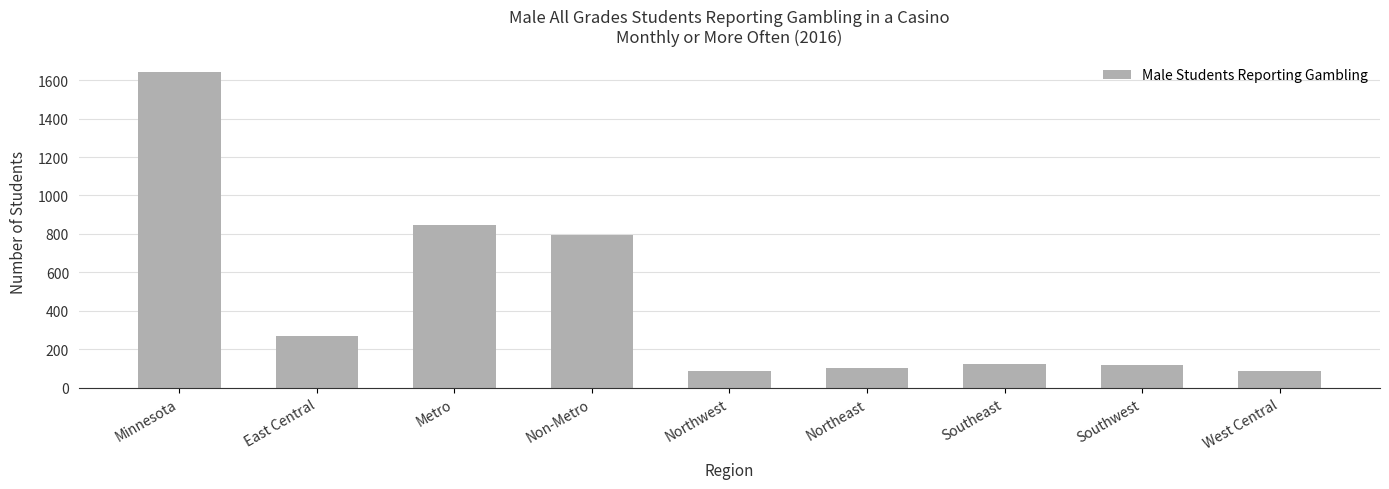

Where does the data first go above 125?

Minnesota